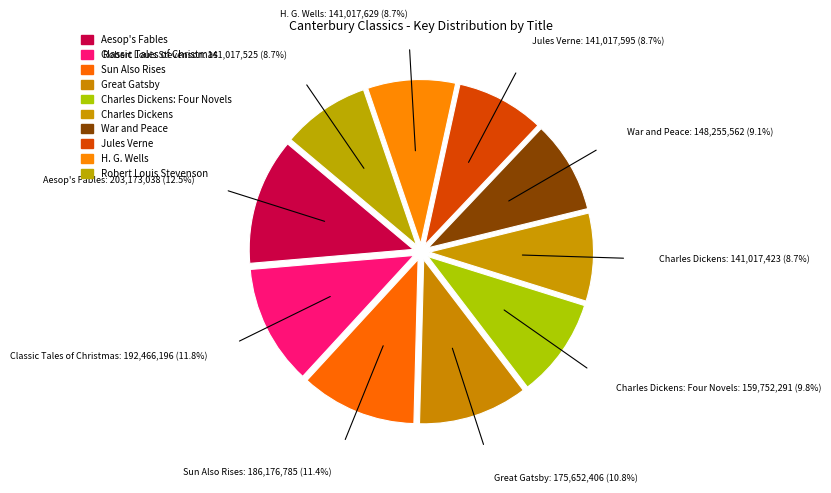

Rank the categories by value from lowest to highest.

Charles Dickens, Robert Louis Stevenson, Jules Verne, H. G. Wells, War and Peace, Charles Dickens: Four Novels, Great Gatsby, Sun Also Rises, Classic Tales of Christmas, Aesop's Fables